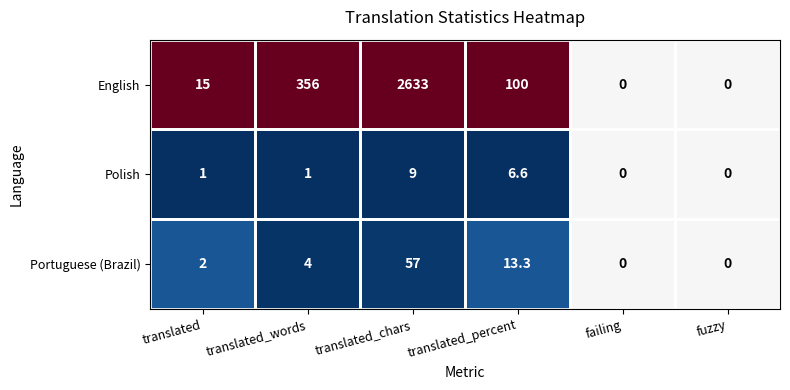

Which label corresponds to the largest value in the chart?

translated_chars